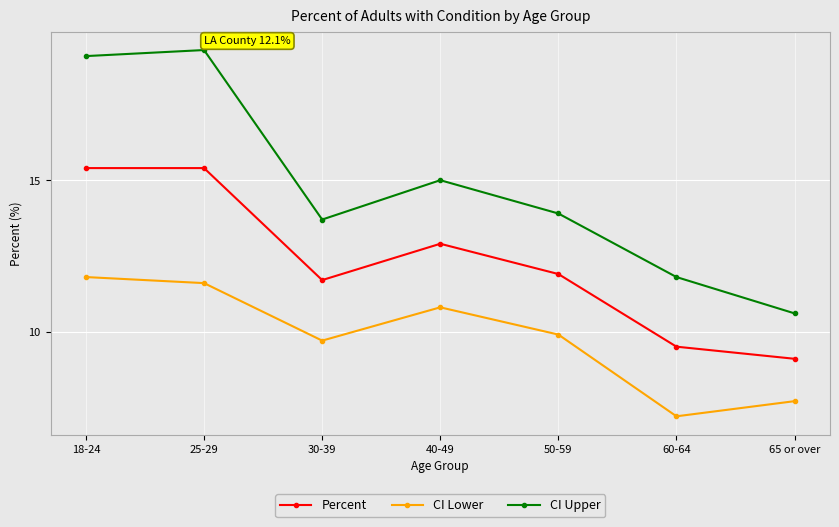

How many categories are shown in the chart?

7